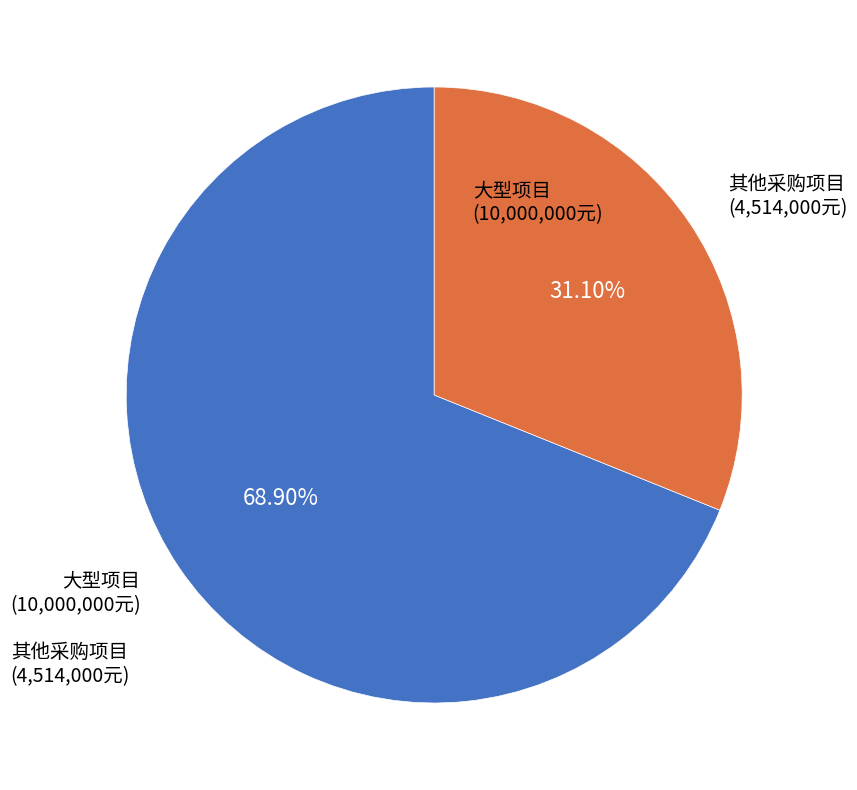

Does any single category account for the majority?

Yes